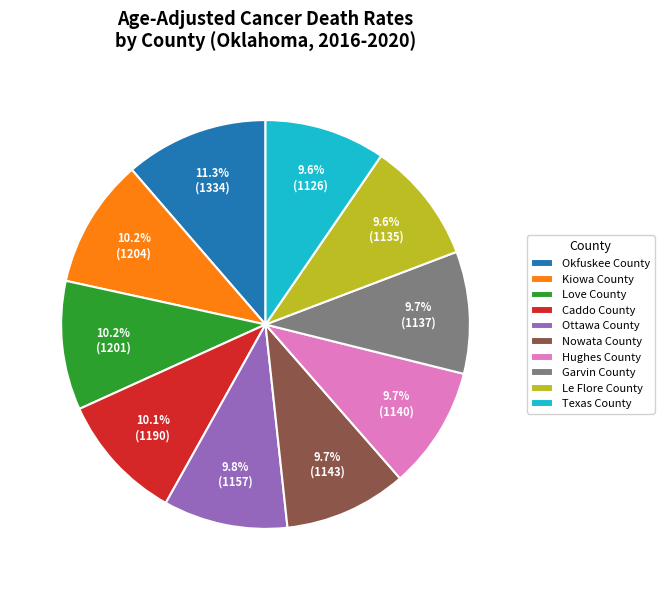

Is it true that Nowata County is 19% of the pie?

False